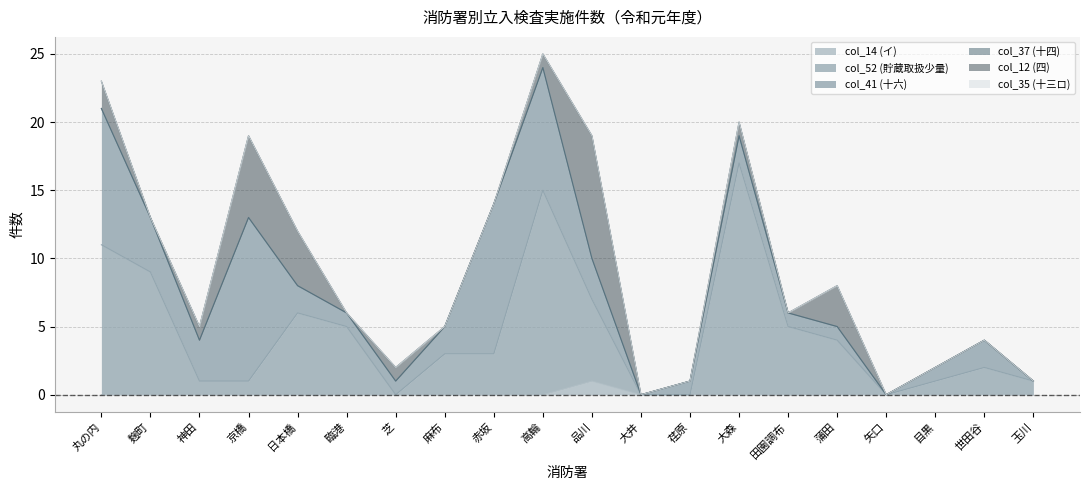

True or false: col_35 (十三ロ) and col_41 (十六) cross at least once.

False